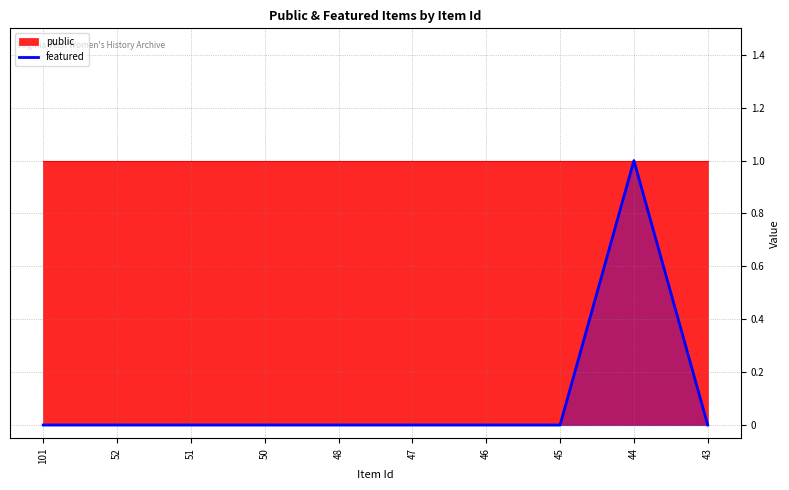

Reading left to right, extract all data points from this chart.

0	0	0	0	0	0	0	0	1	0